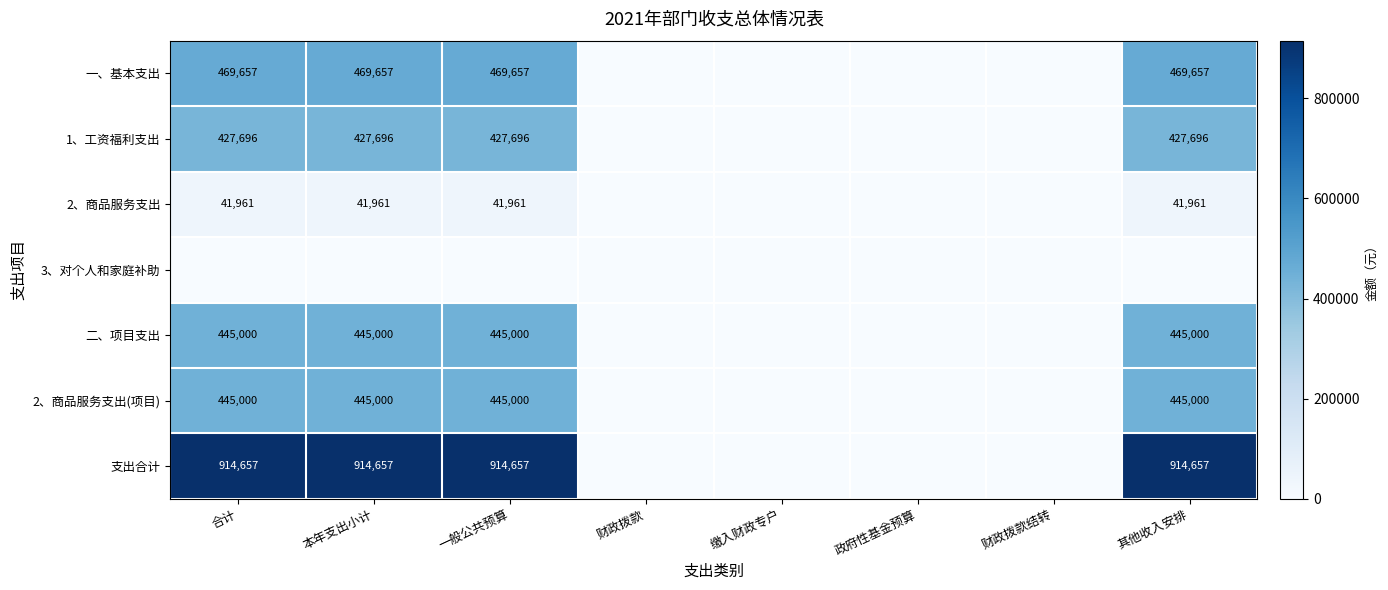

At how many categories does at least one series exceed 351750?

4